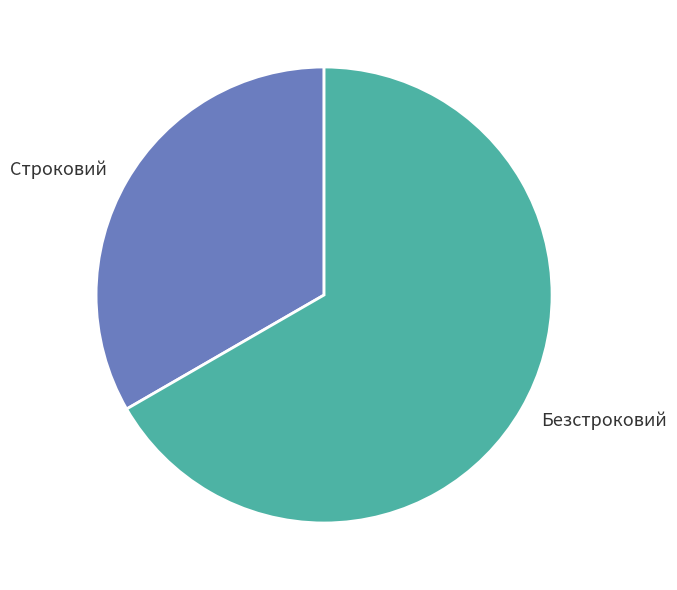

Does Строковий account for over 50% of the chart?

No